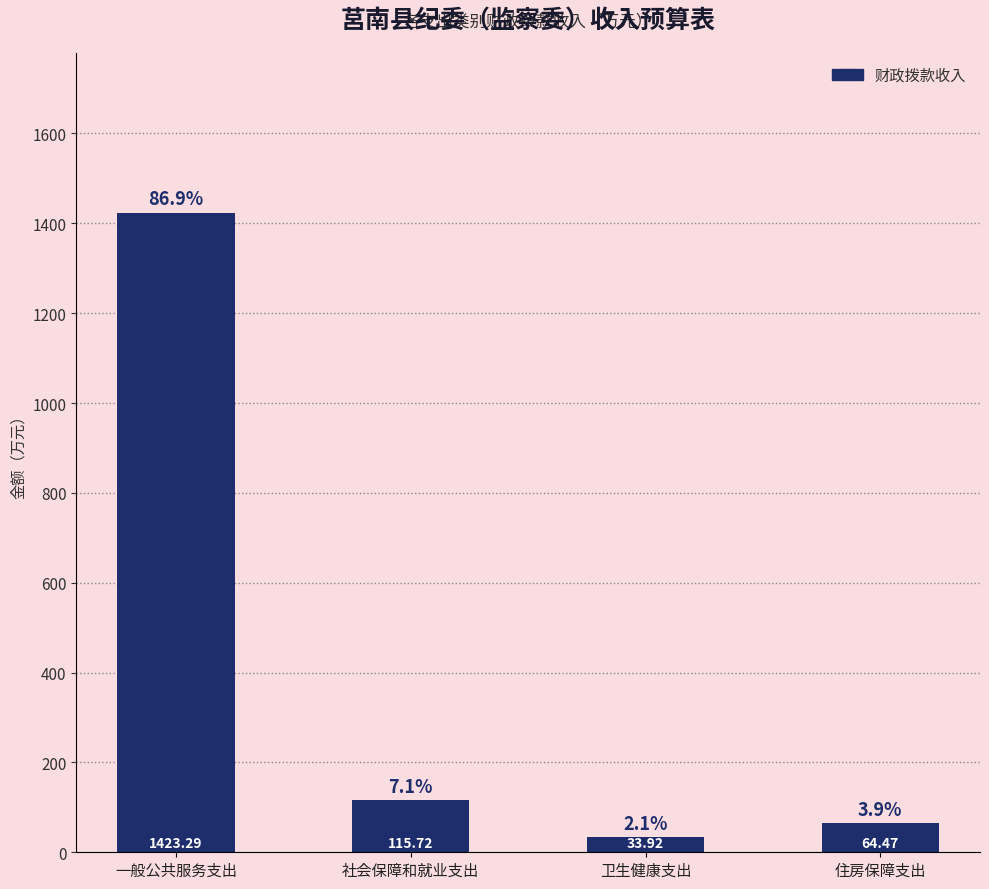

What is the value of the 2nd bar from the left?

115.7